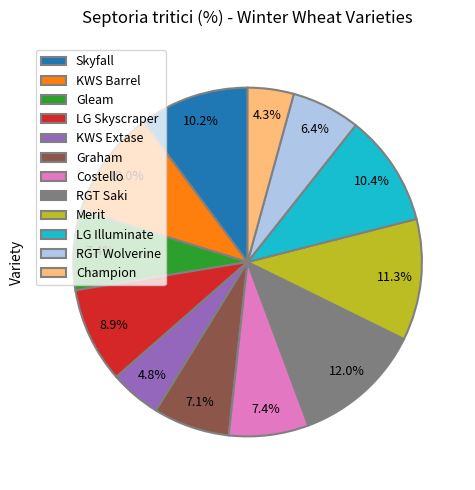

Does RGT Saki represent more than half of the total?

No